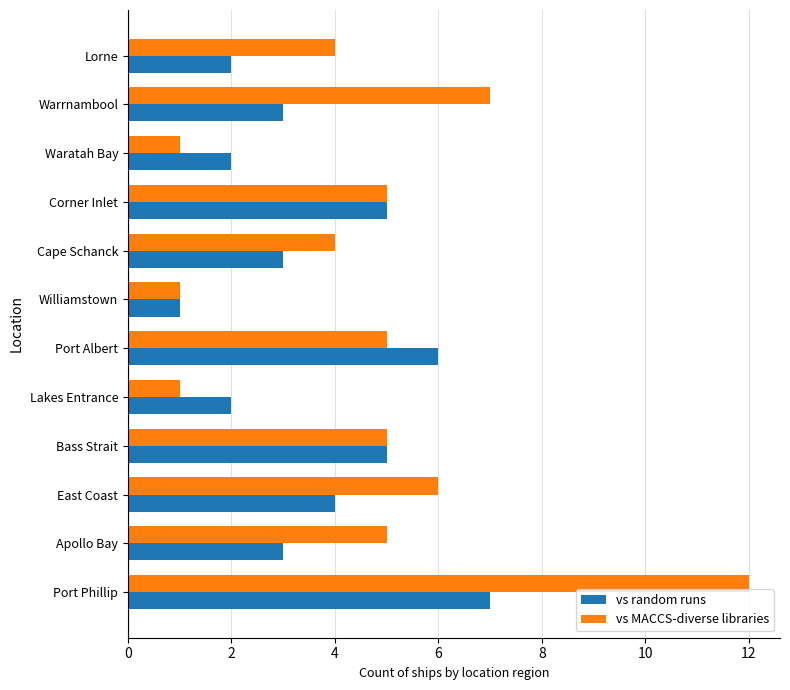

What is the total value across all series at Cape Schanck?

7